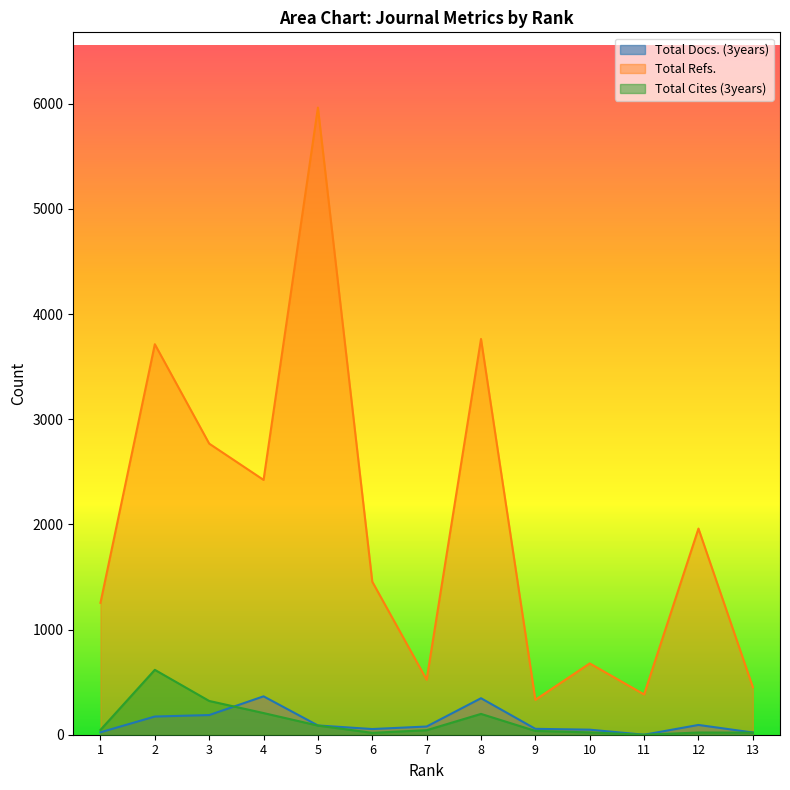

True or false: Total Refs. has more than 2 interior local peaks.

True